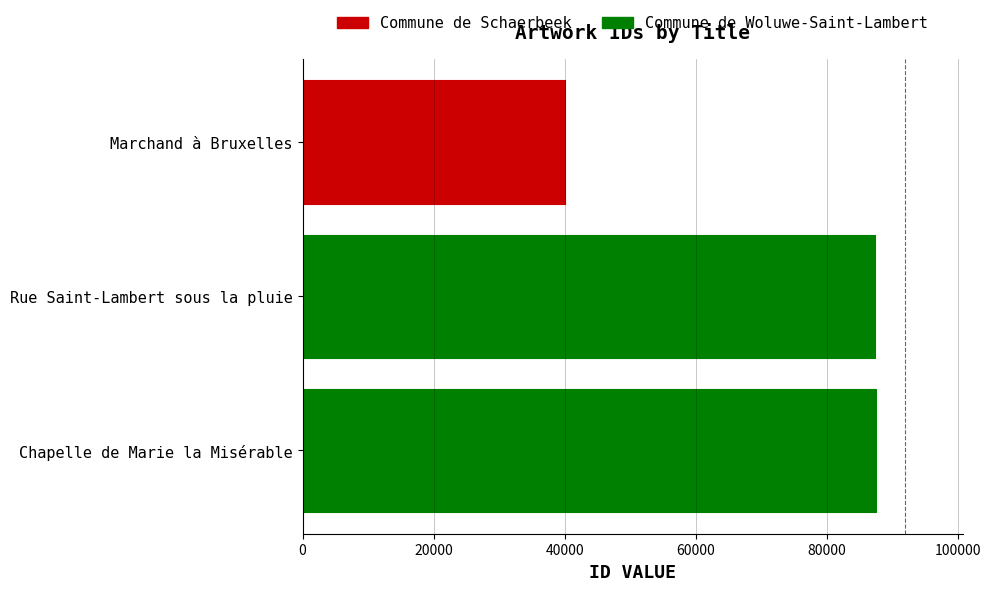

What is the ratio of the value at Marchand à Bruxelles to the value at Rue Saint-Lambert sous la pluie?

0.5